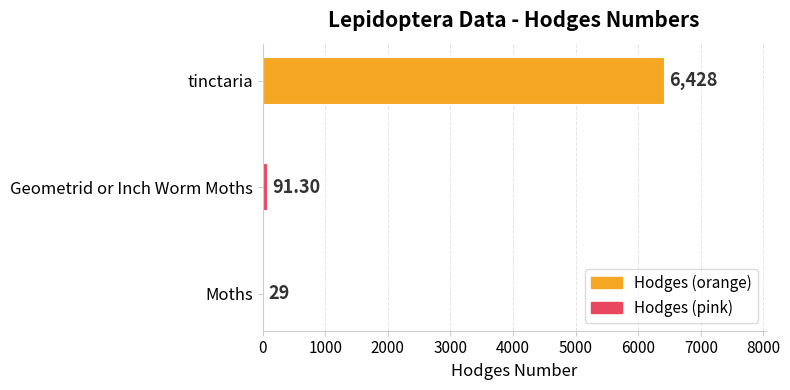

What is the change in value from Moths to tinctaria?

+6399.0